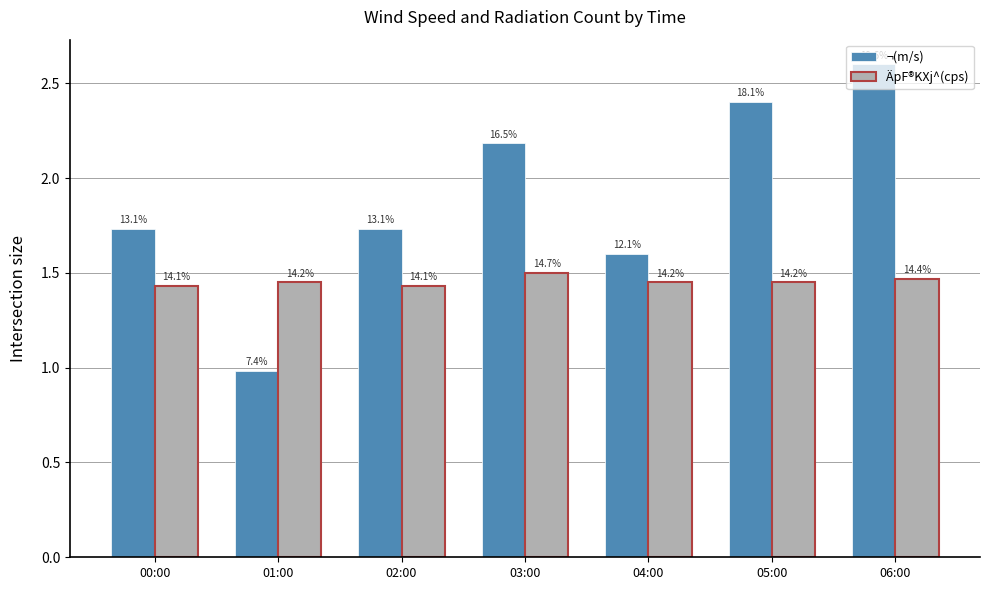

Which label corresponds to the smallest value in the chart?

01:00